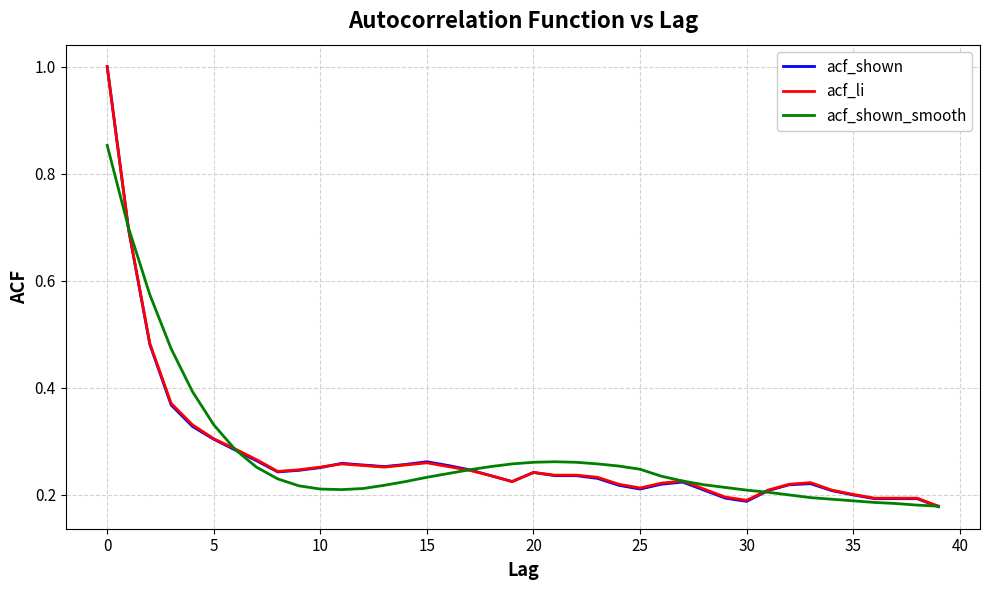

What is the maximum value shown in the chart?

1.0